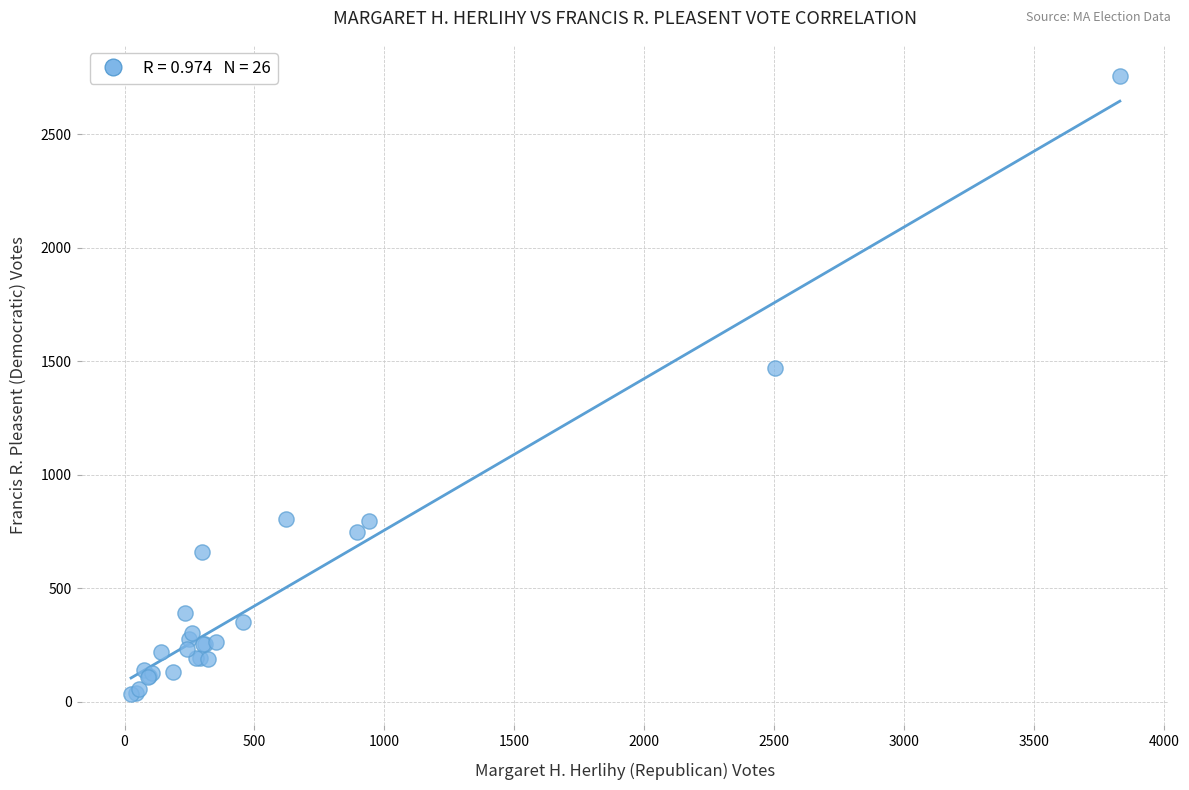

What Y value in the scatter plot is closest to 1395?

1470